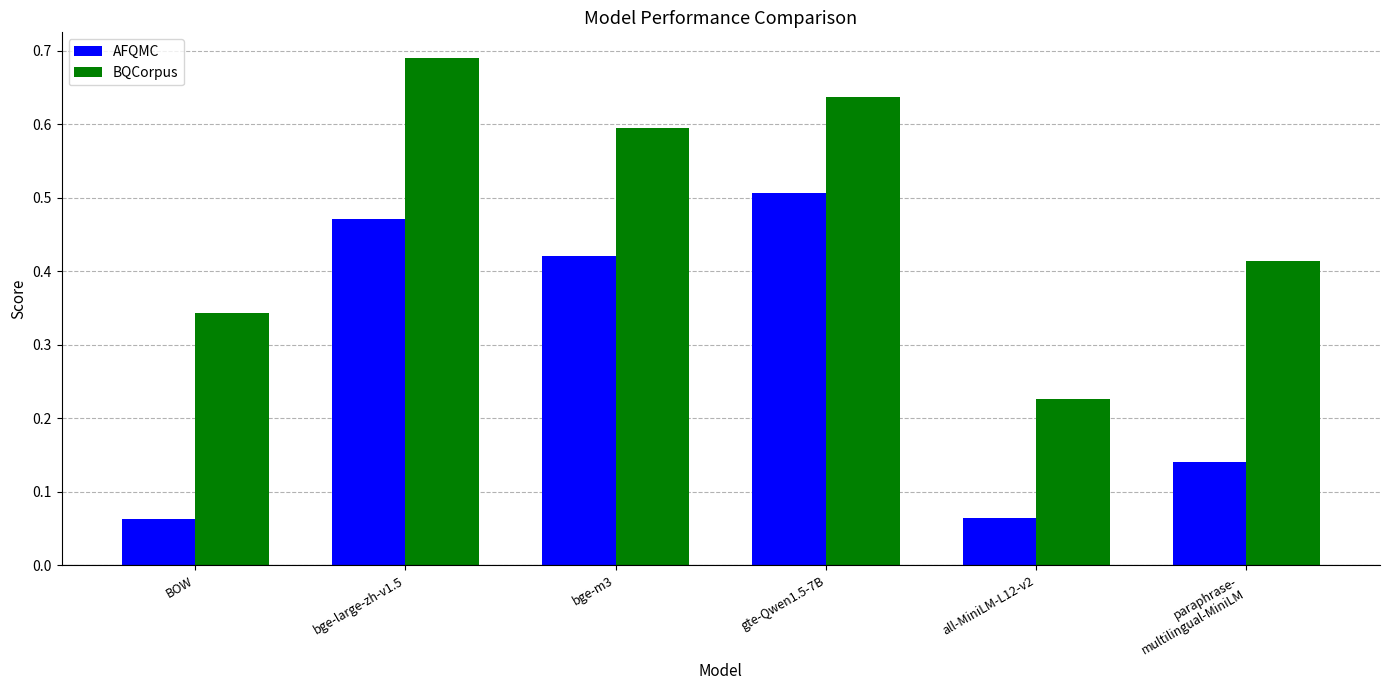

At which category is the sum across all series the highest?

bge-large-zh-v1.5